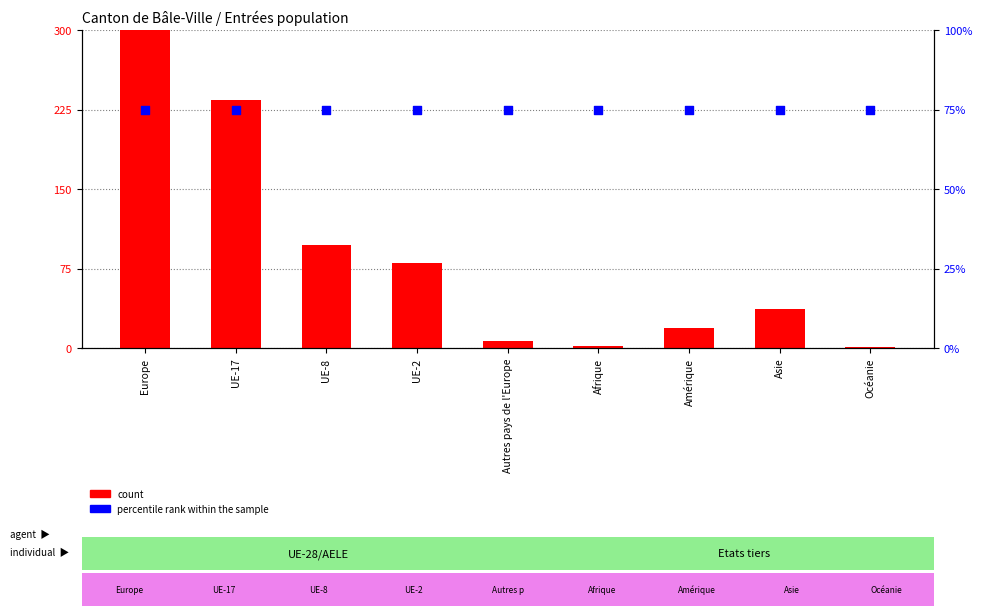

Which series reaches the maximum Y coordinate?

count